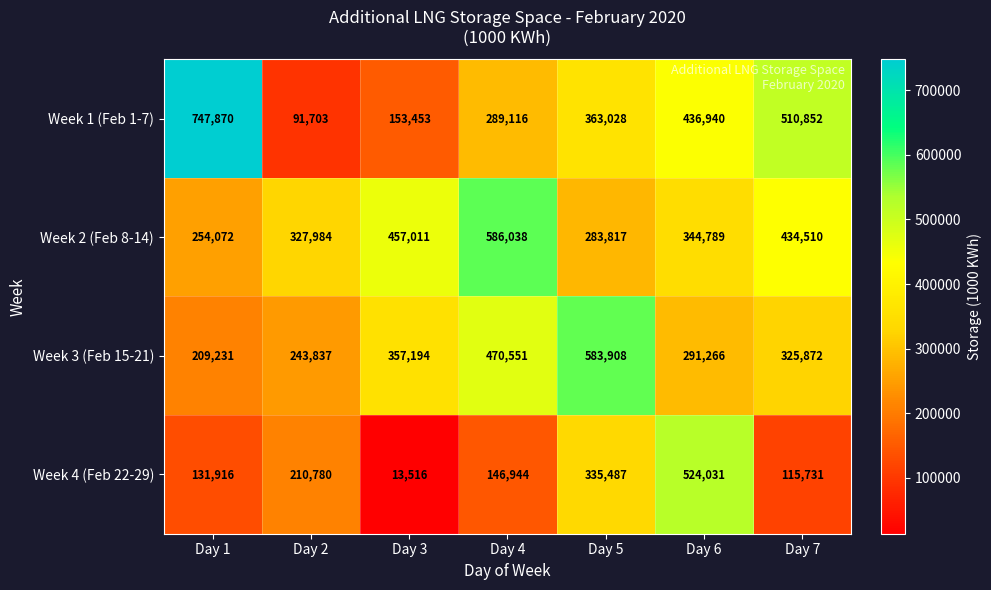

At which category does the chart reach its minimum across all series?

Day 3